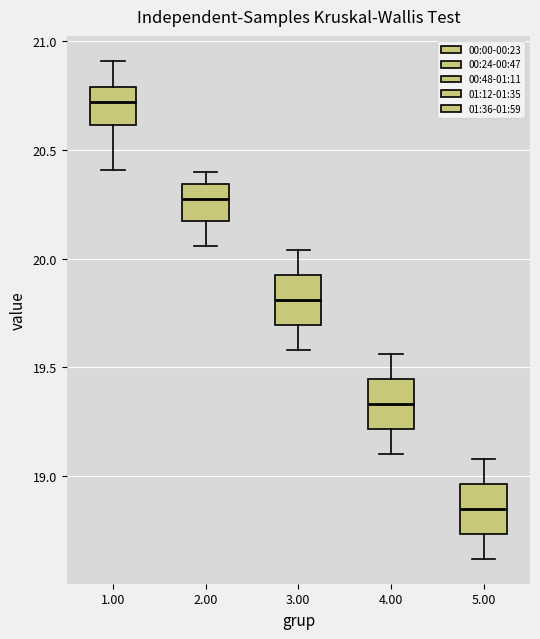

Which box's median line is the highest?

1.00